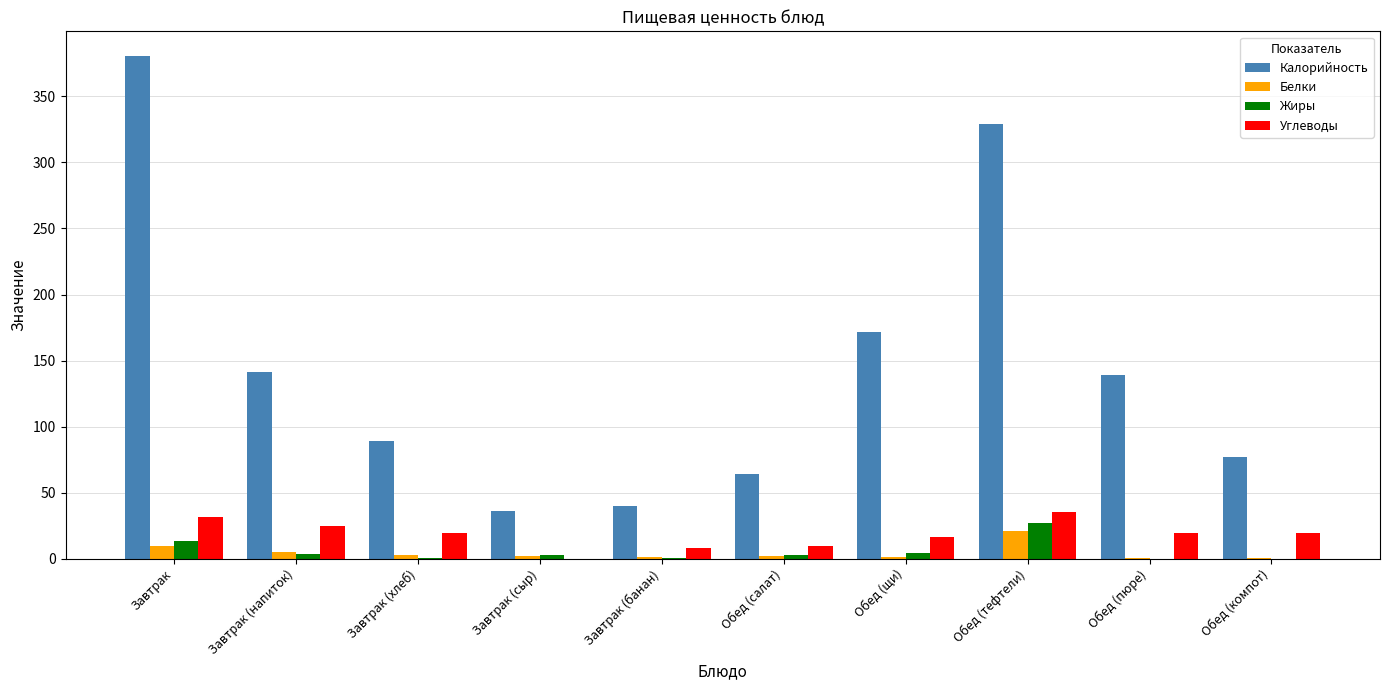

What is the approximate value of Калорийность at Обед (тефтели)?

329.3